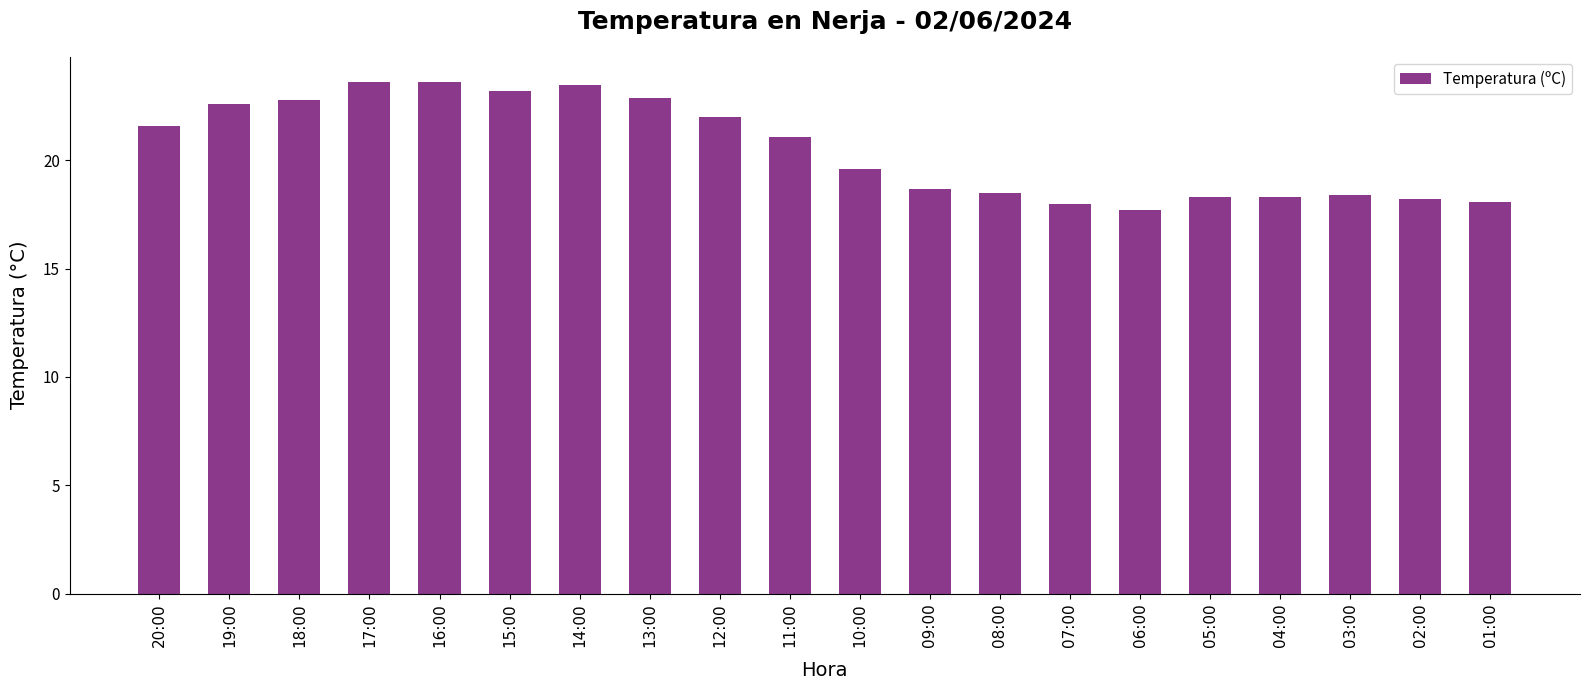

What is the smallest value displayed?

17.7